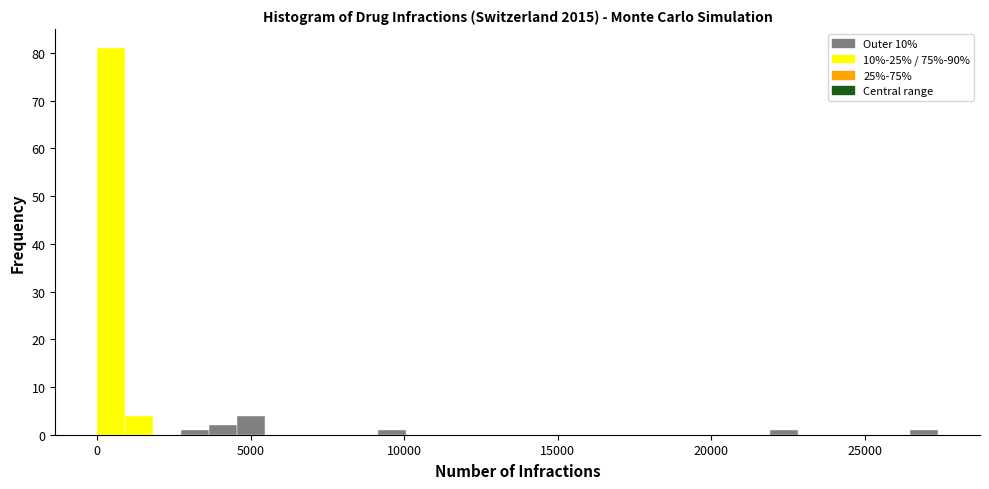

Around what value on the x-axis is the tallest bar? Give the approximate position of its centre, as read against the axis.

500